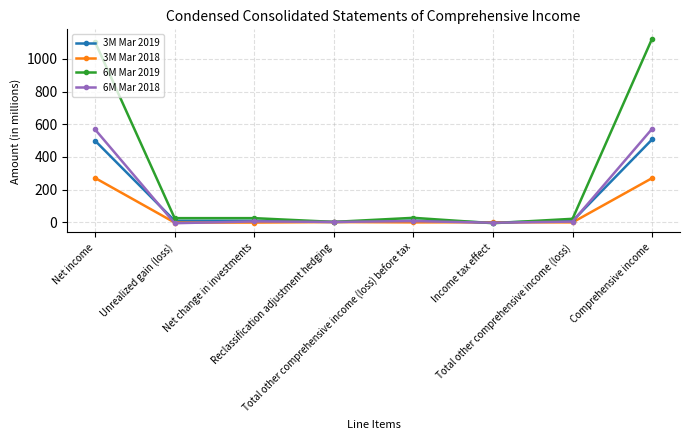

Rank the series by their maximum value, from highest to lowest.

6M Mar 2019, 6M Mar 2018, 3M Mar 2019, 3M Mar 2018